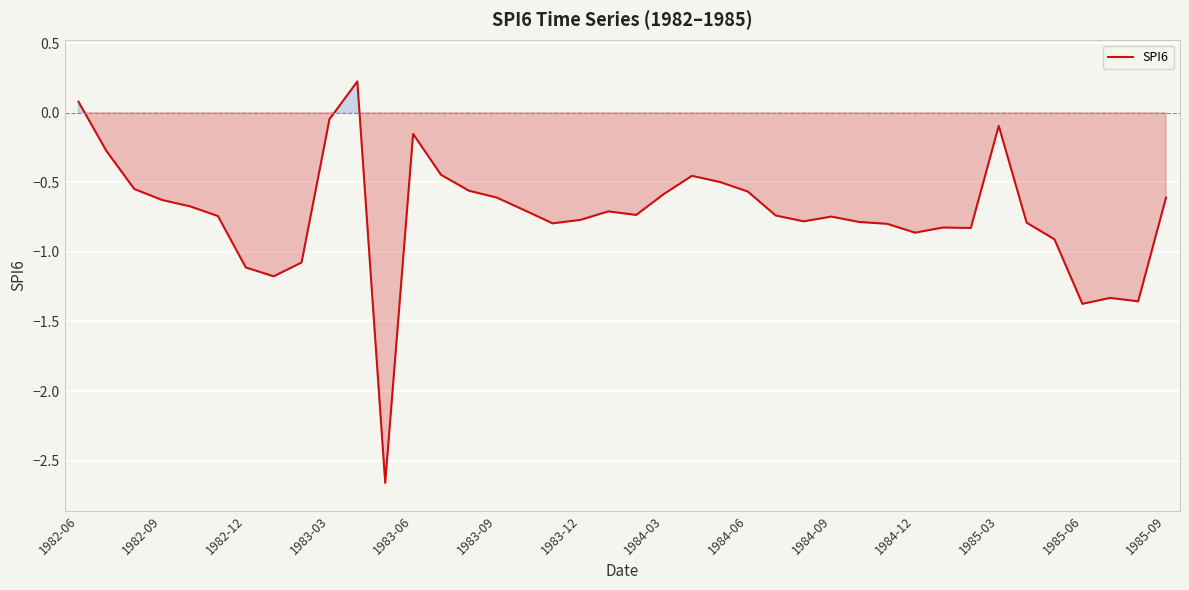

Where does the data first go above 0?

1982-06